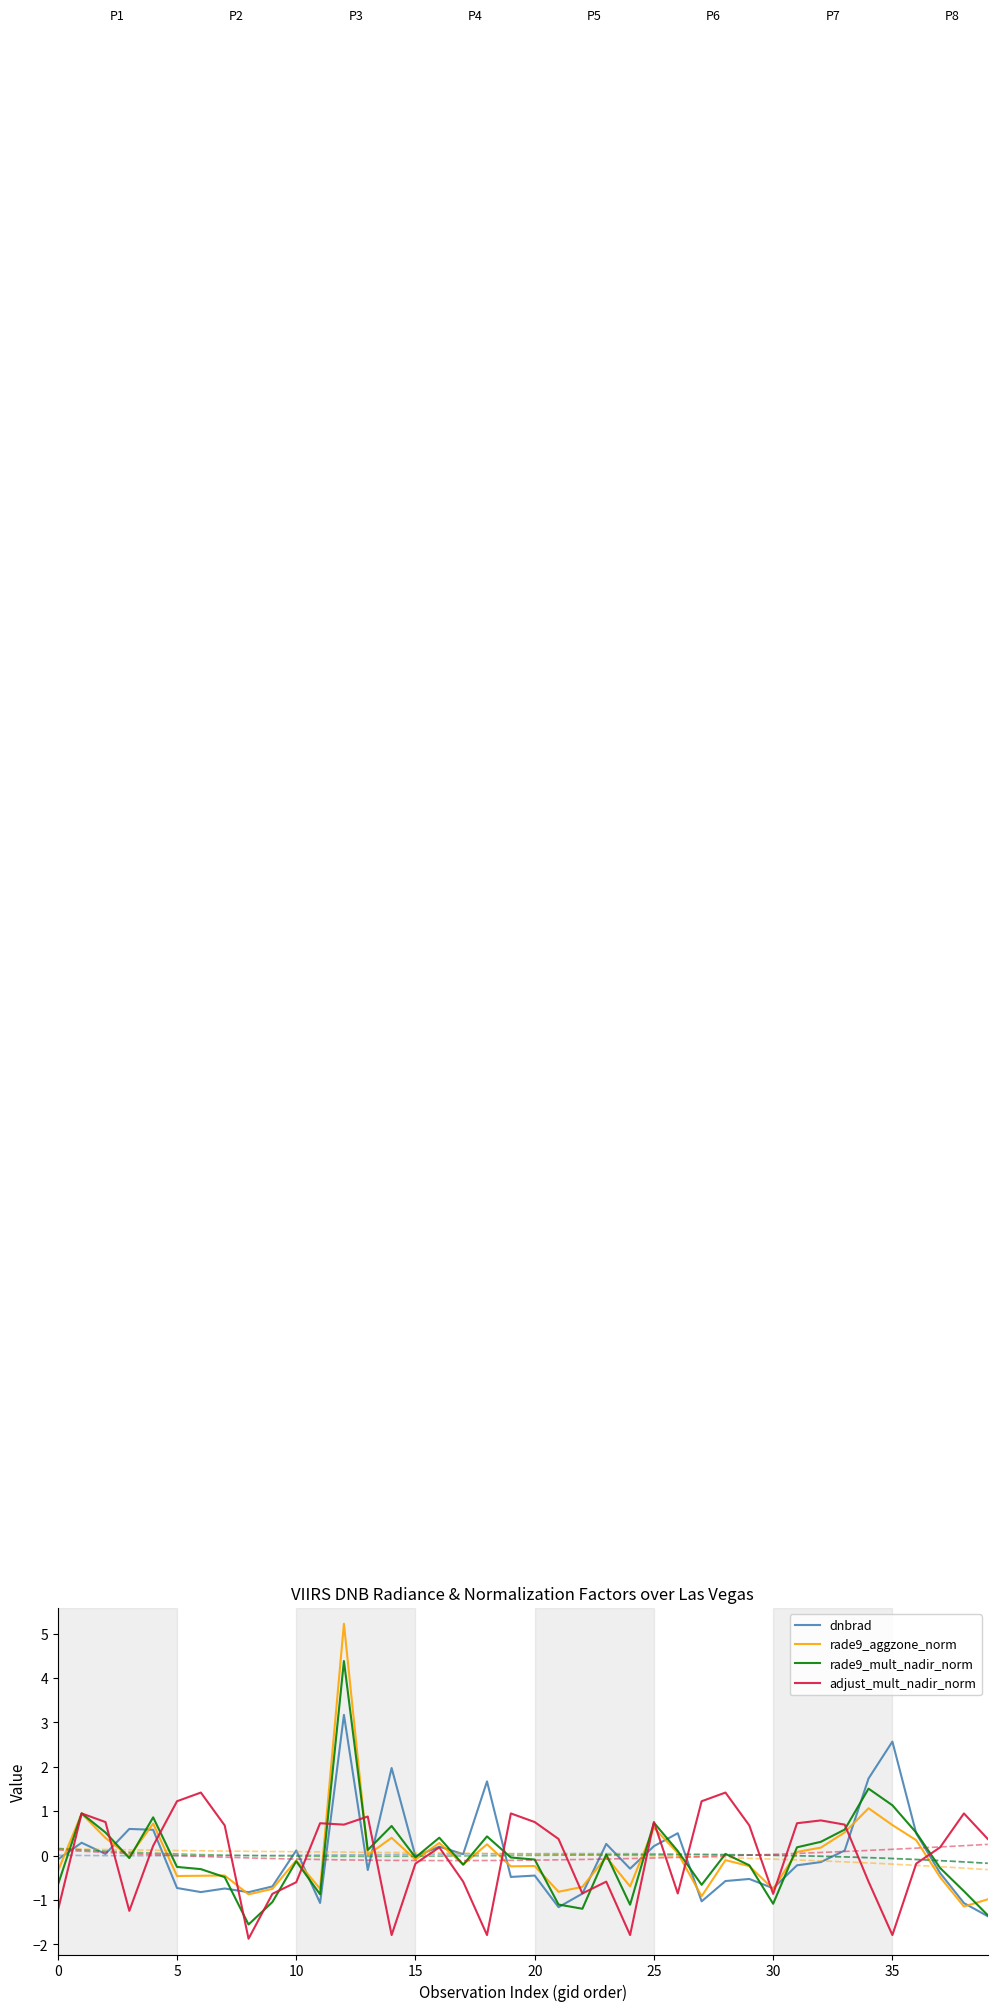

The dnbrad series shows -1.3 at 5. True or false?

False